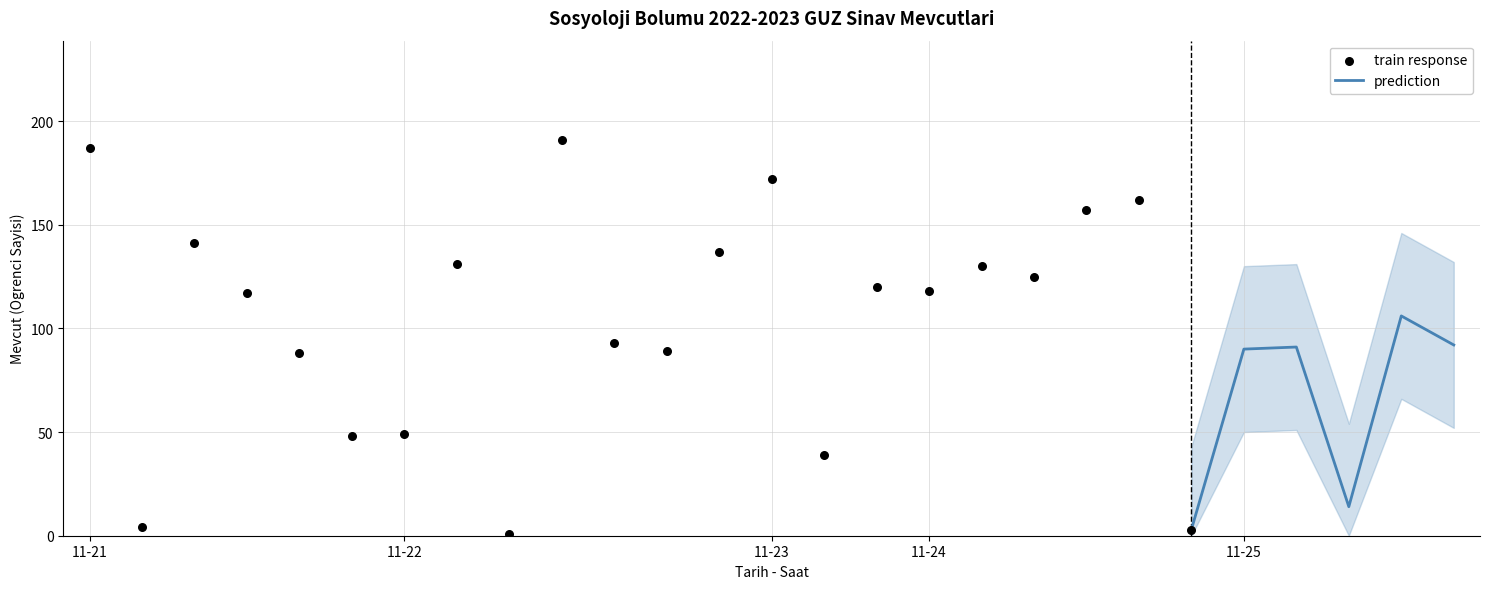

What is the change in value from 12:00 to 15:00?

-117